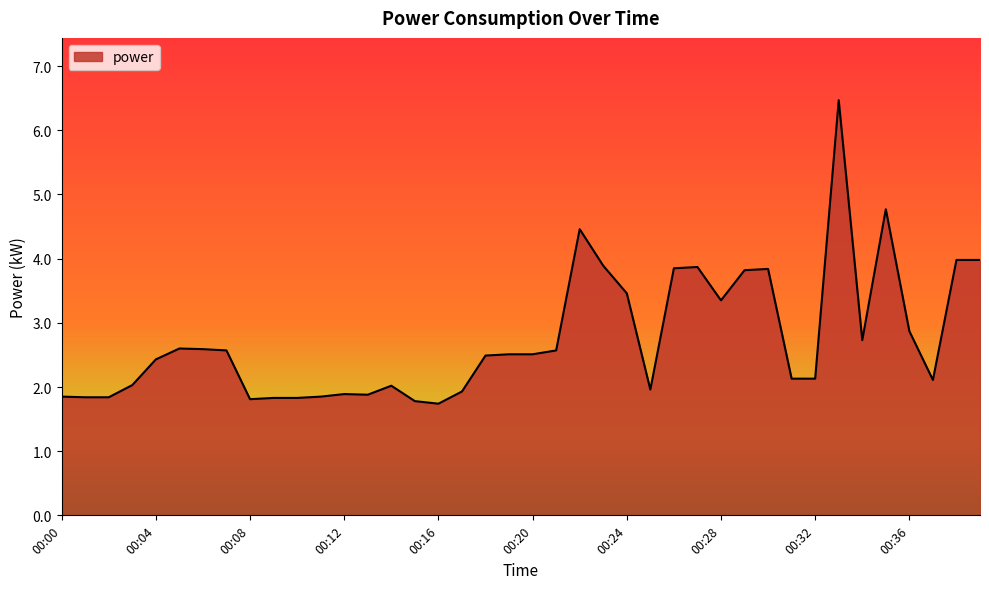

What is the smallest value displayed?

1.7